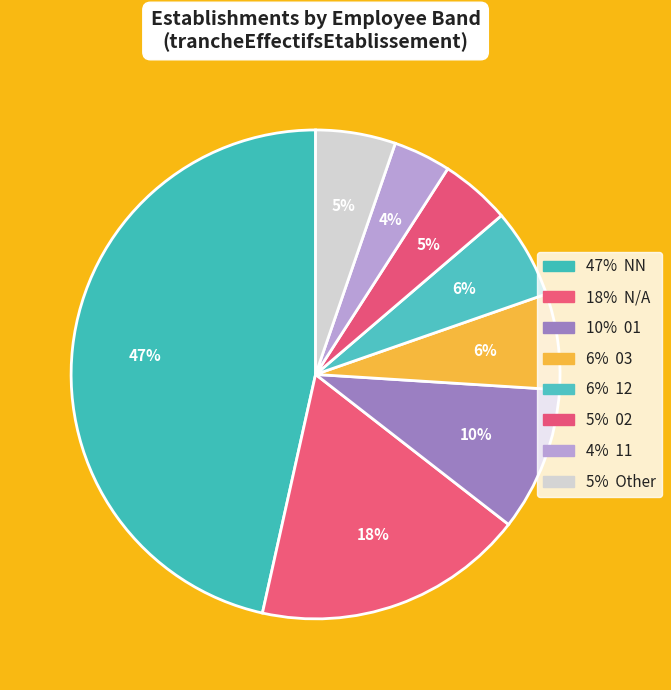

Which category has the biggest portion of the pie?

NN